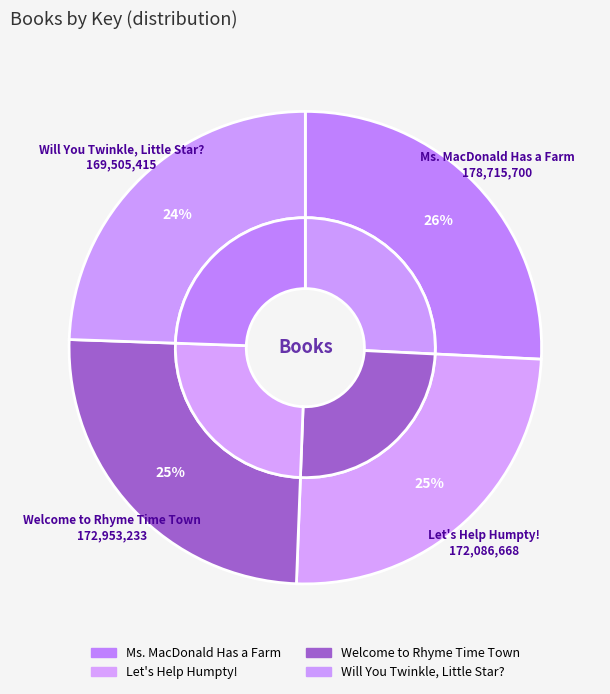

How many segments does this pie chart have?

4